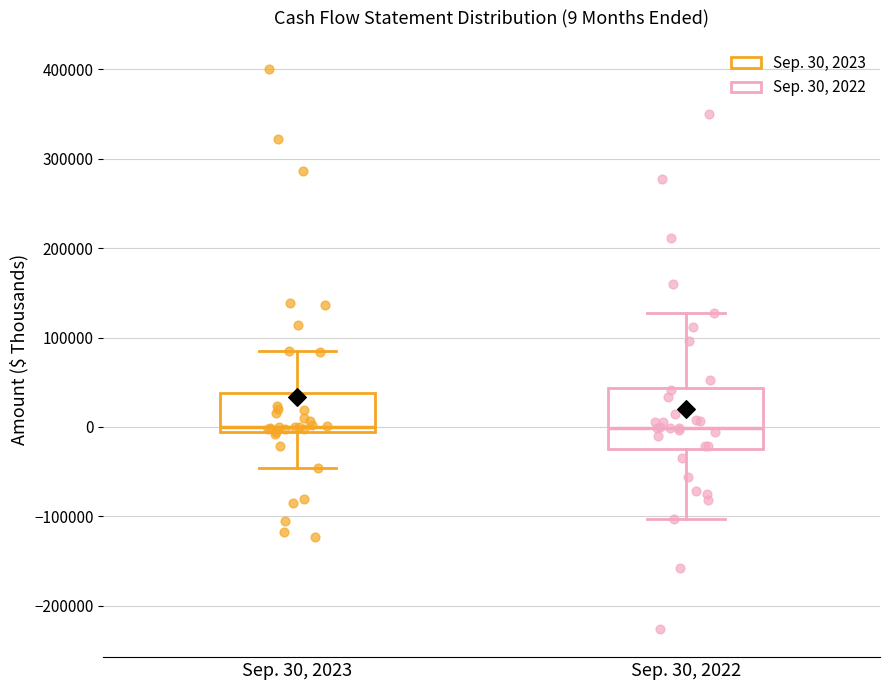

Comparing the boxes themselves (not the whiskers), which one is the tallest?

Sep. 30, 2022